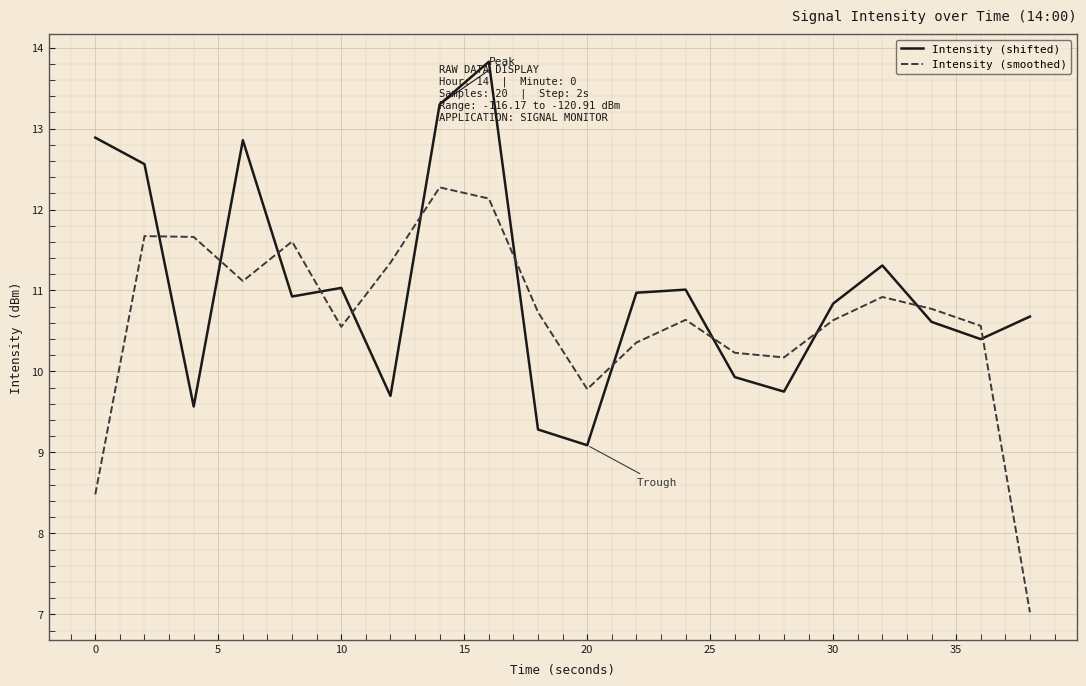

True or false: Intensity (shifted) has more than 0 interior local peaks.

True